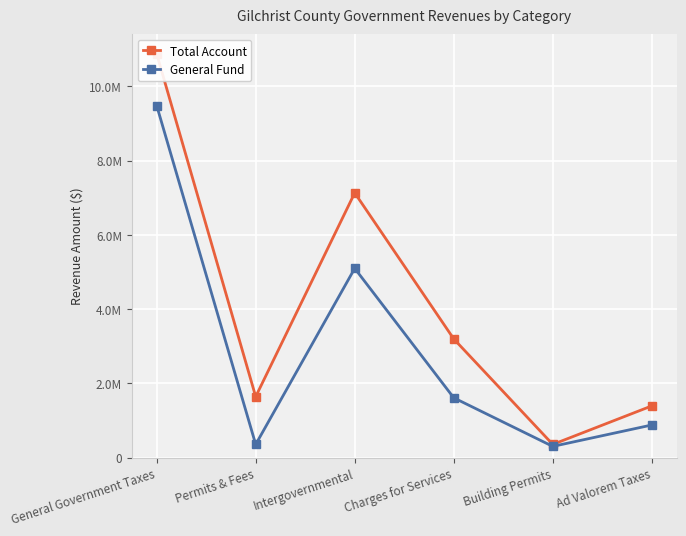

Between Ad Valorem Taxes and Intergovernmental, which is larger?

Intergovernmental